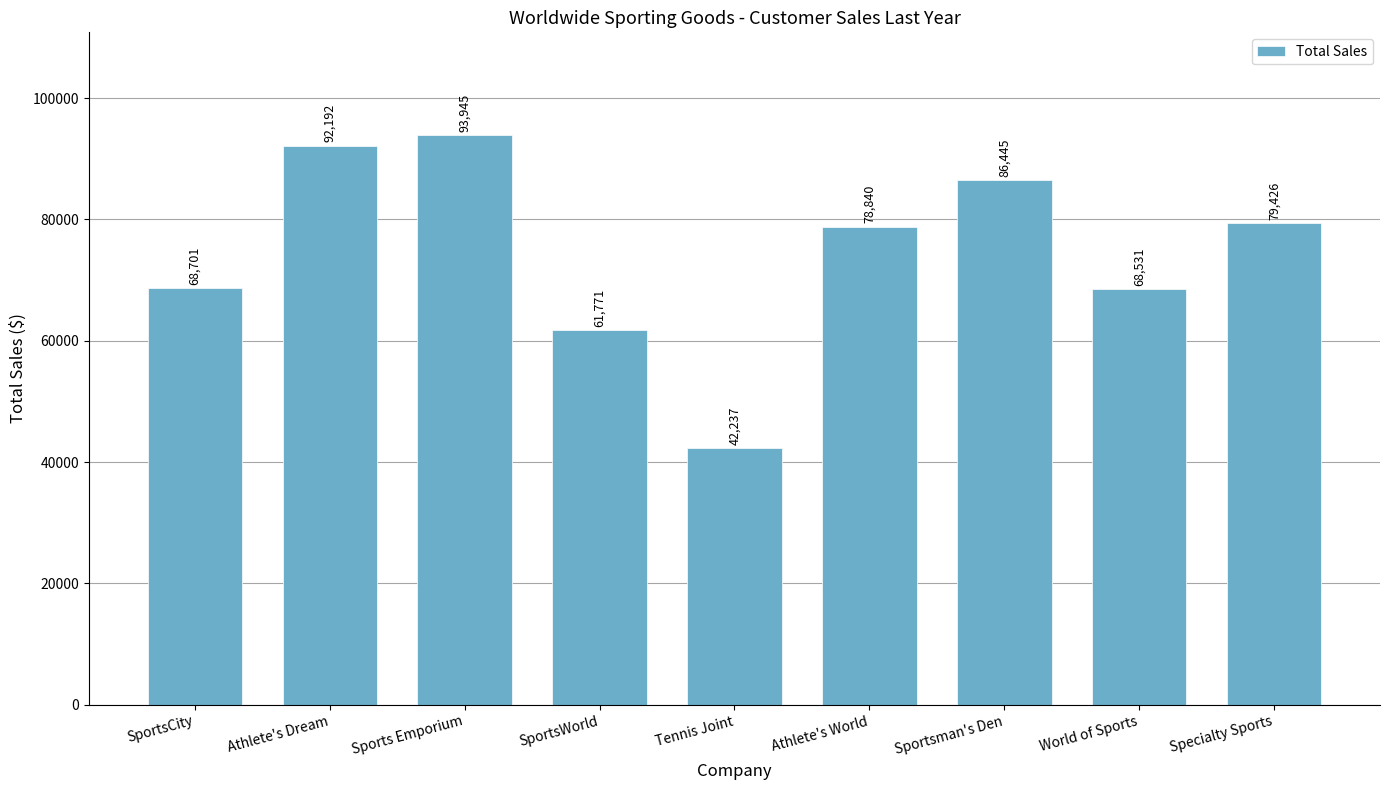

What is the label of the 1st bar from the left?

SportsCity